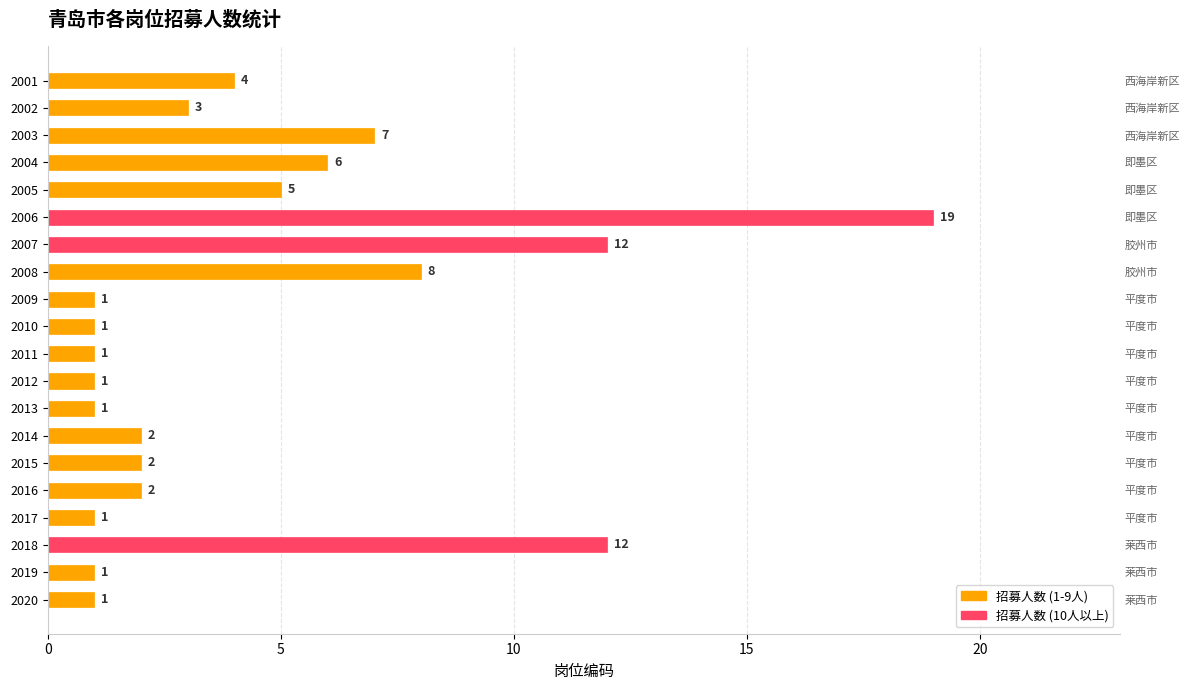

What is the maximum value shown in the chart?

19